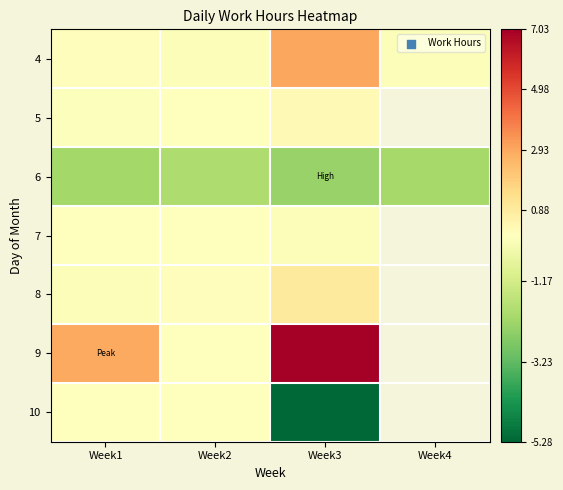

At which label is 4 closest to 12?

Week1